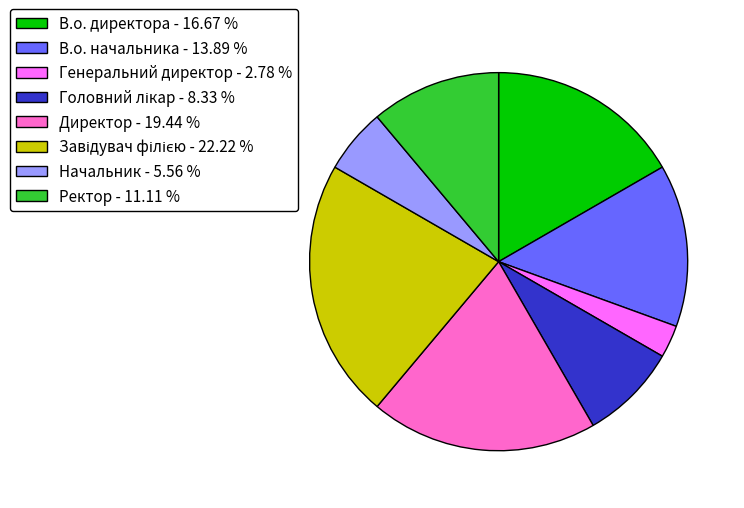

Does Ректор represent more than half of the total?

No